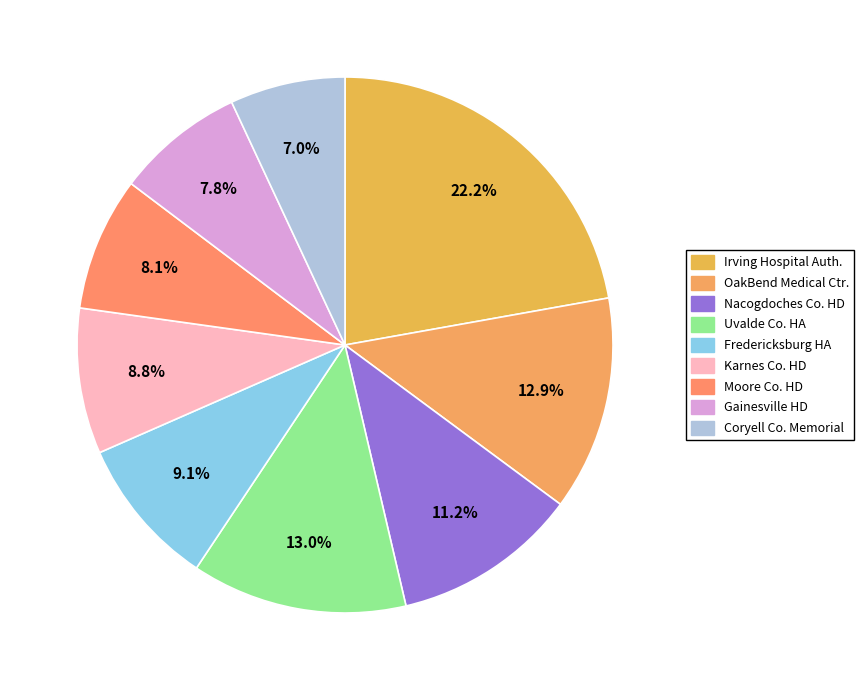

How many segments does this pie chart have?

9